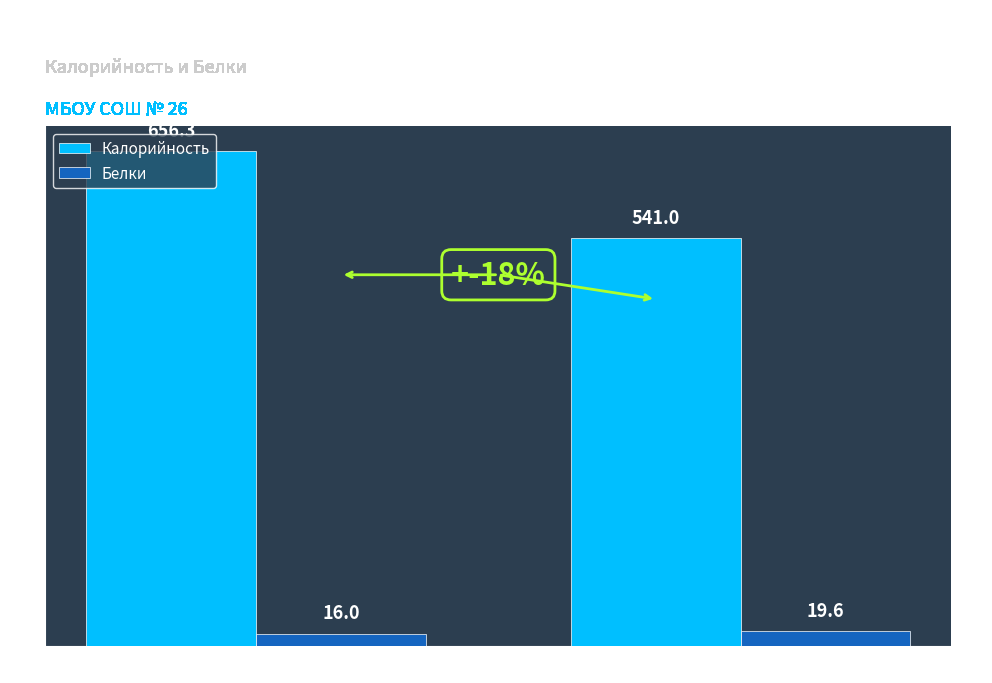

What is the average value of the Калорийность series?

598.6